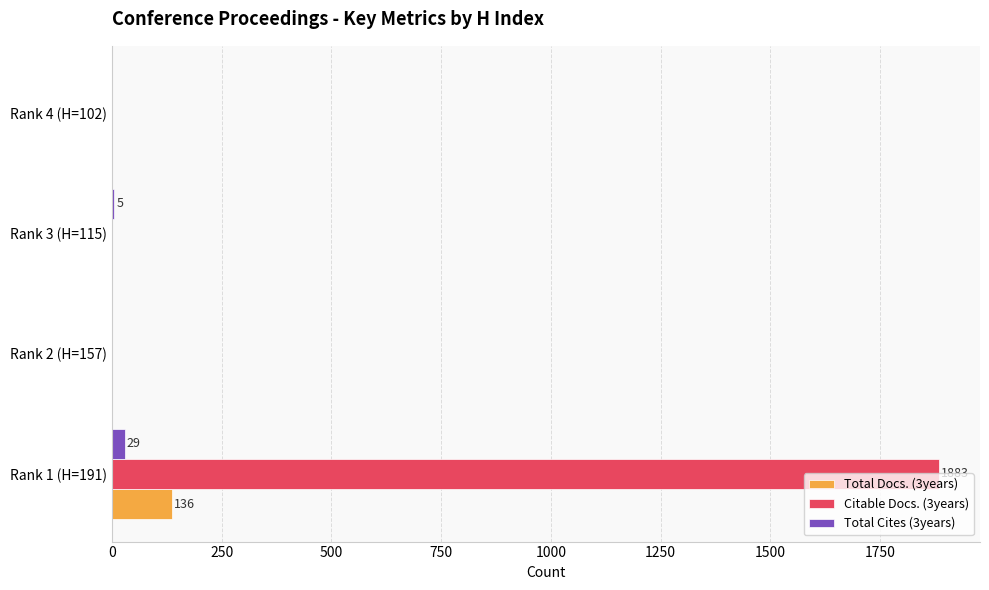

Which series has the largest total across all categories?

Citable Docs. (3years)